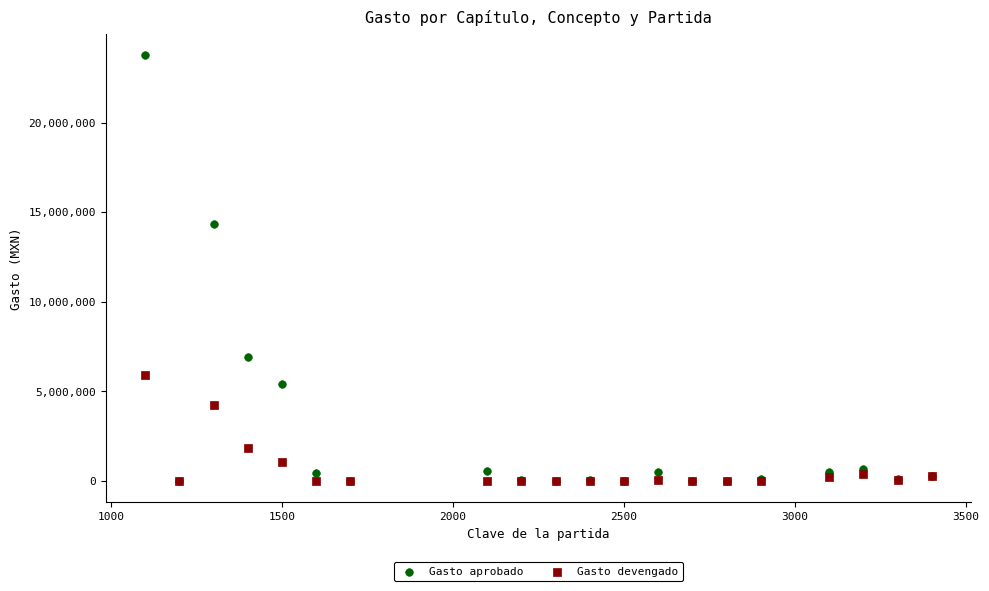

Across all series, what Y value is closest to 11884884?

14348923.8